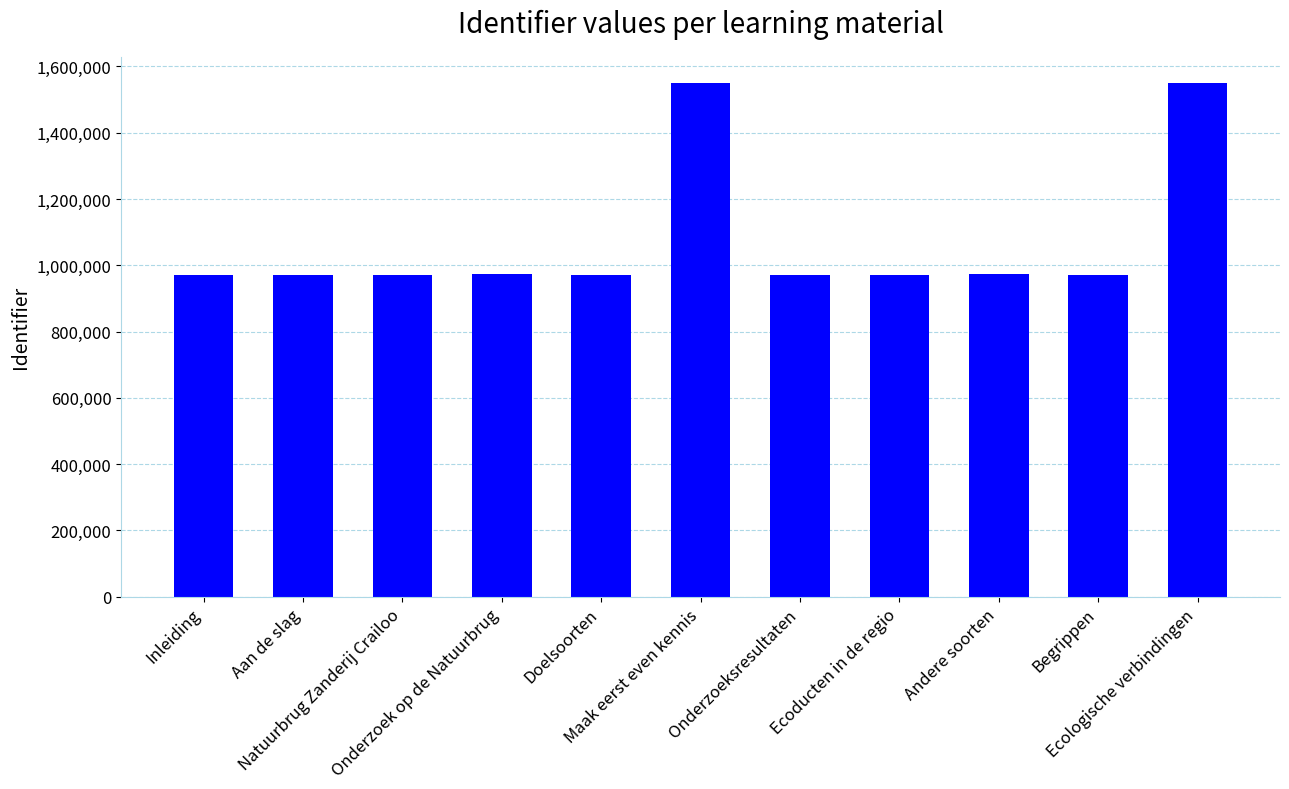

What is the greatest value displayed?

1550555